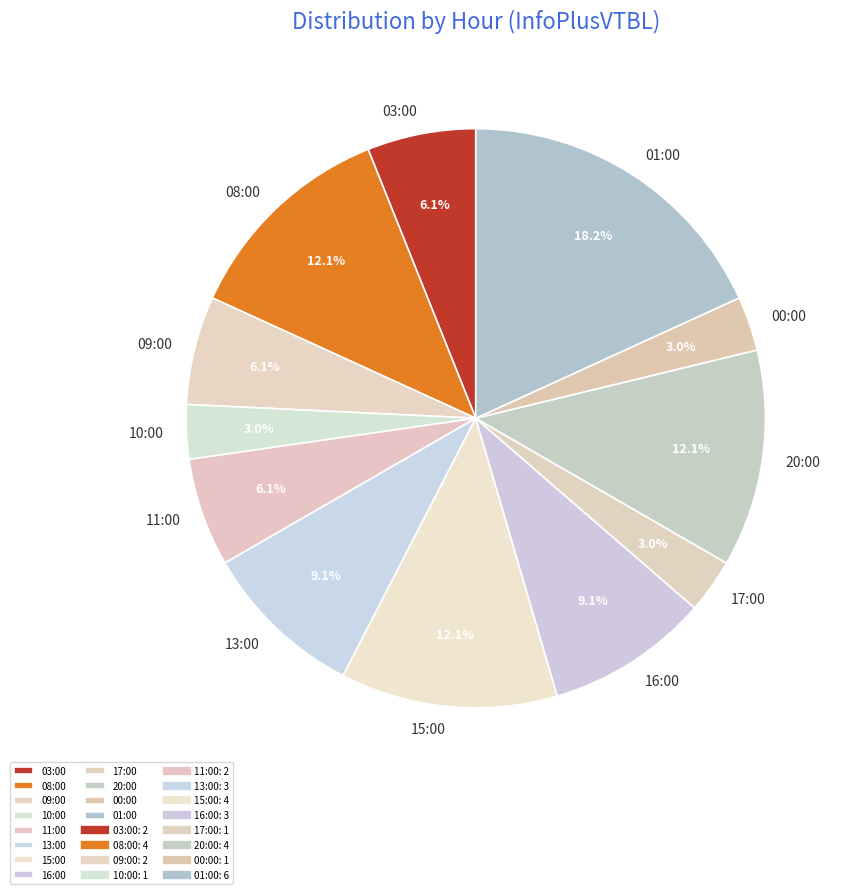

To the nearest percent, what percentage of the pie is 08:00?

12%